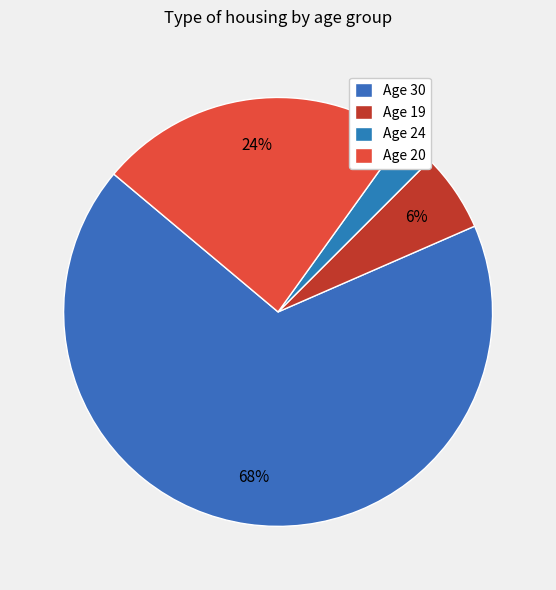

How many slices are in this pie chart?

4